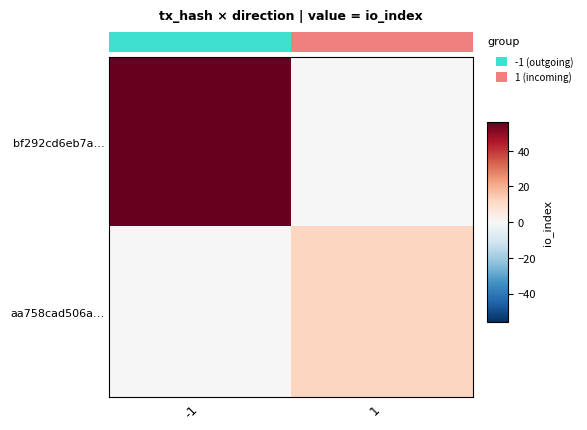

Reading left to right, what are all the values shown in this chart?

bf292cd6eb7a…: -1=56	1=0
aa758cad506a…: -1=0	1=12